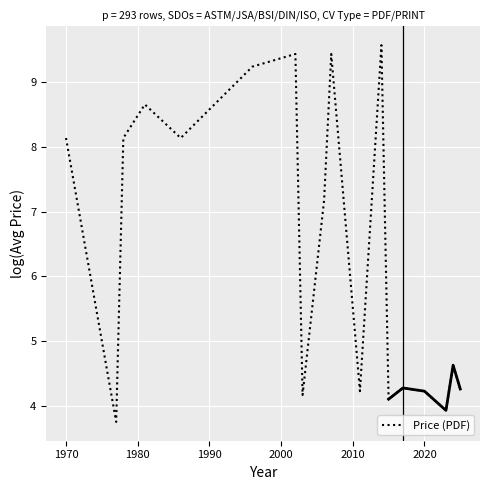

True or false: Price (PDF) has a value of 6.0 at 2020.

False